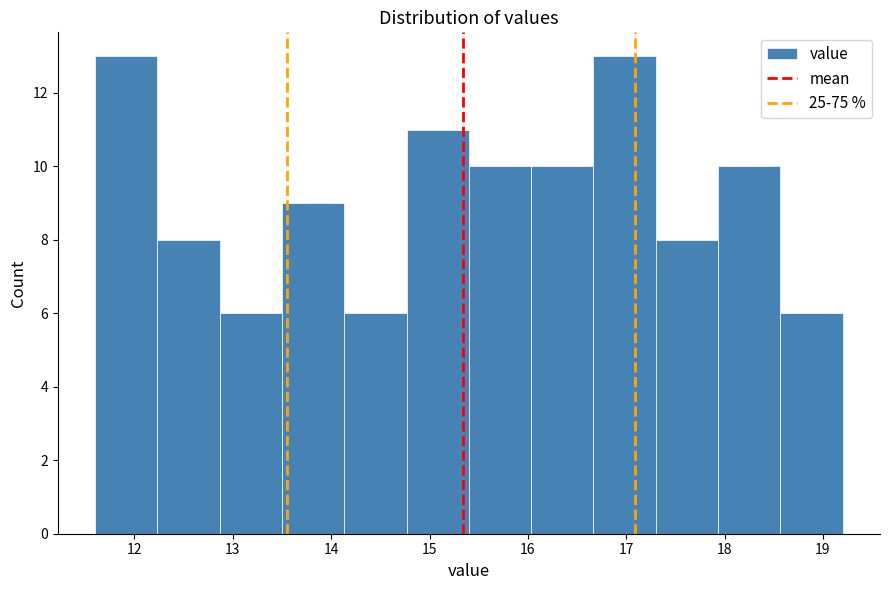

What is the height of the bar covering 18.6 to 19.2 on the x-axis? Neither the bar edges nor the heights are printed on the chart, so give them approximately, as read against the axes.

6